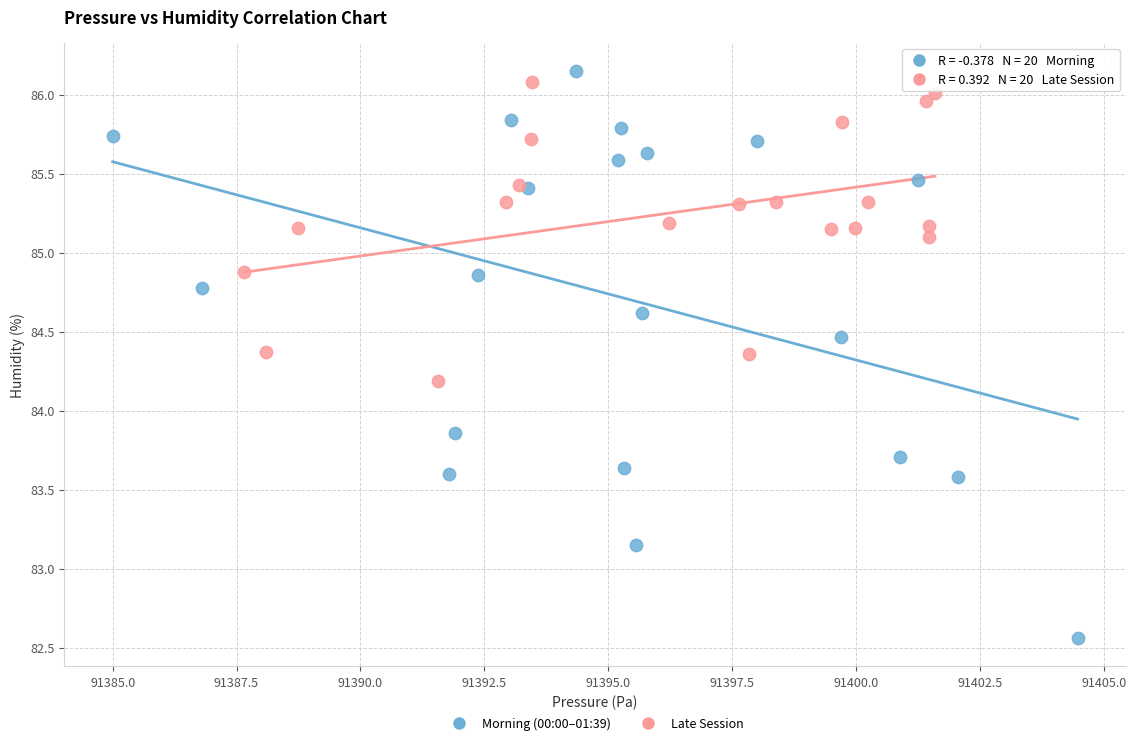

Which series has the largest Y range (max minus min)?

Morning (00:00–01:39)